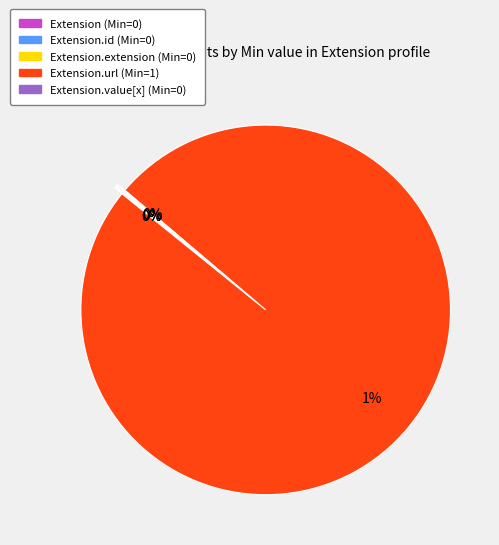

Which category accounts for the majority?

Extension.url